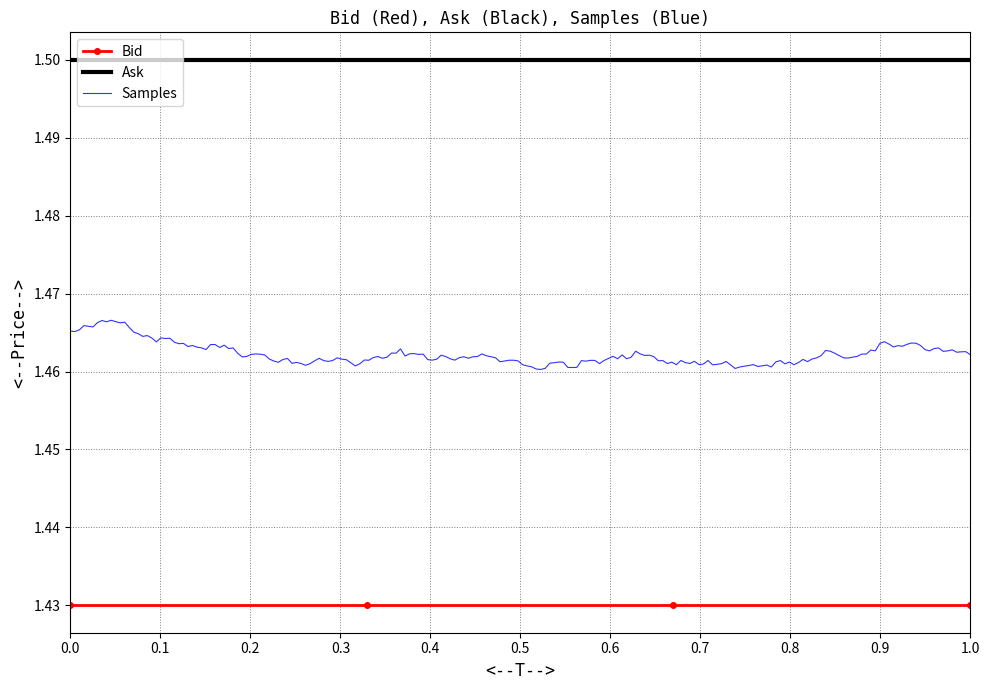

True or false: Bid and Ask cross at least once.

False